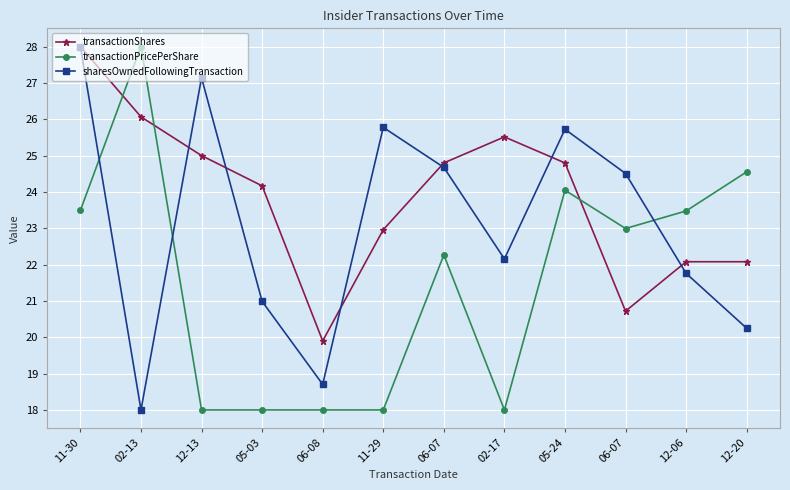

Which series has the largest range (max minus min)?

transactionPricePerShare